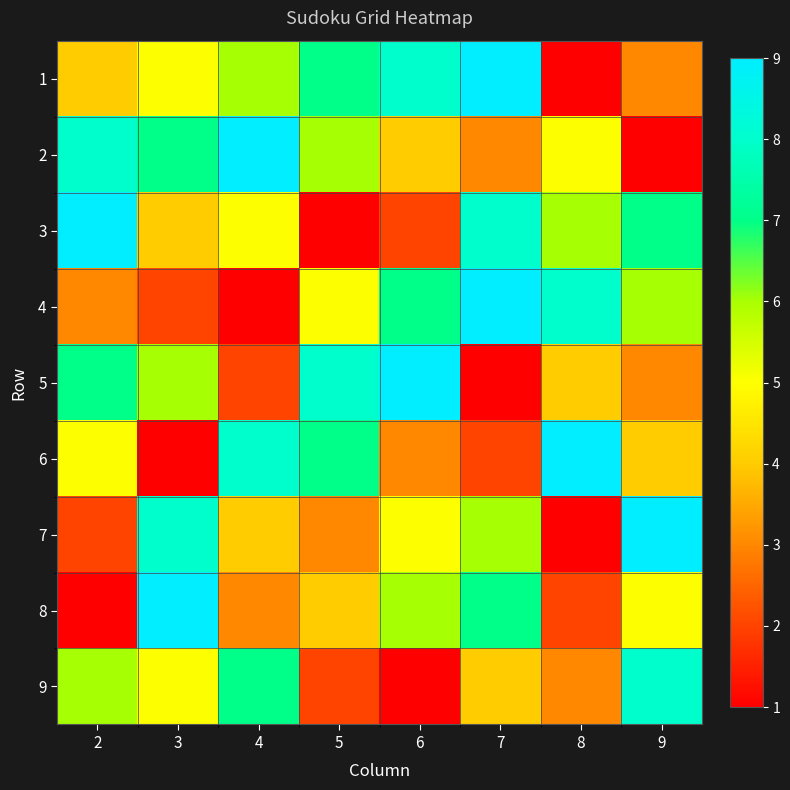

Reading left to right, list all the values displayed in this chart.

1: 2=4	3=5	4=6	5=7	6=8	7=9	8=1	9=3
2: 2=8	3=7	4=9	5=6	6=4	7=3	8=5	9=1
3: 2=9	3=4	4=5	5=1	6=2	7=8	8=6	9=7
4: 2=3	3=2	4=1	5=5	6=7	7=9	8=8	9=6
5: 2=7	3=6	4=2	5=8	6=9	7=1	8=4	9=3
6: 2=5	3=1	4=8	5=7	6=3	7=2	8=9	9=4
7: 2=2	3=8	4=4	5=3	6=5	7=6	8=1	9=9
8: 2=1	3=9	4=3	5=4	6=6	7=7	8=2	9=5
9: 2=6	3=5	4=7	5=2	6=1	7=4	8=3	9=8